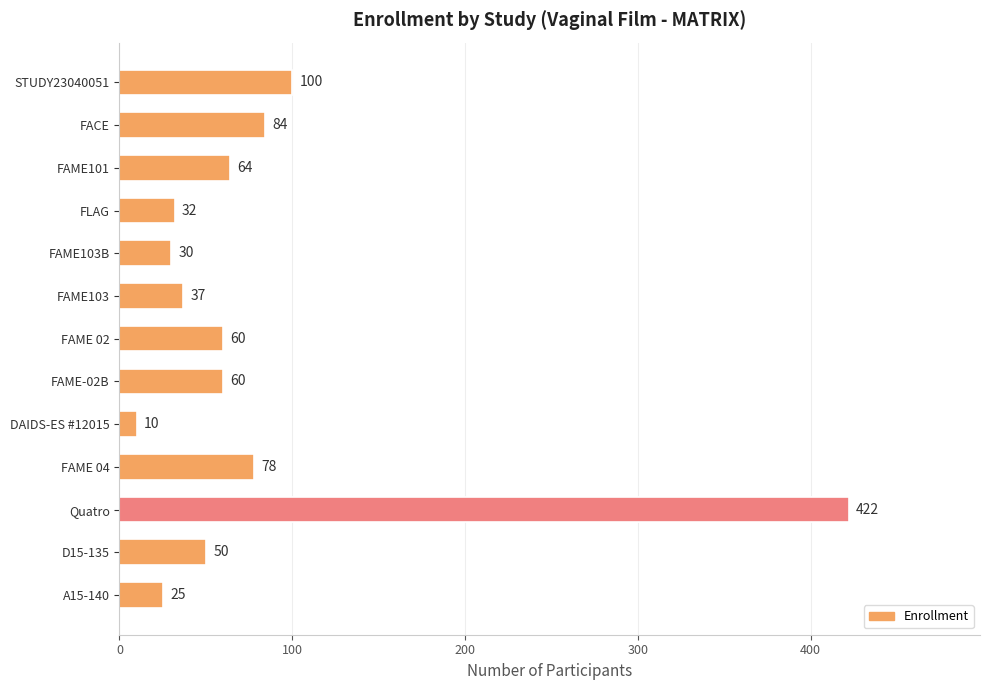

Count the number of data series in this chart.

1